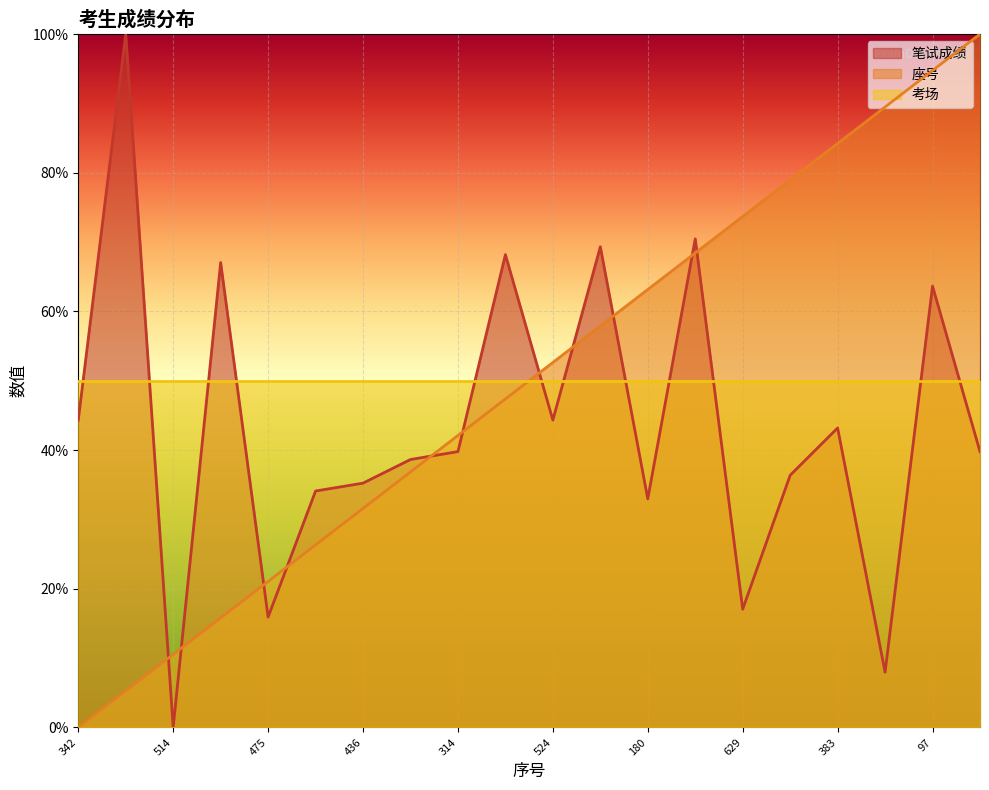

The value of 笔试成绩 at 180 is 33.0. True or false?

True